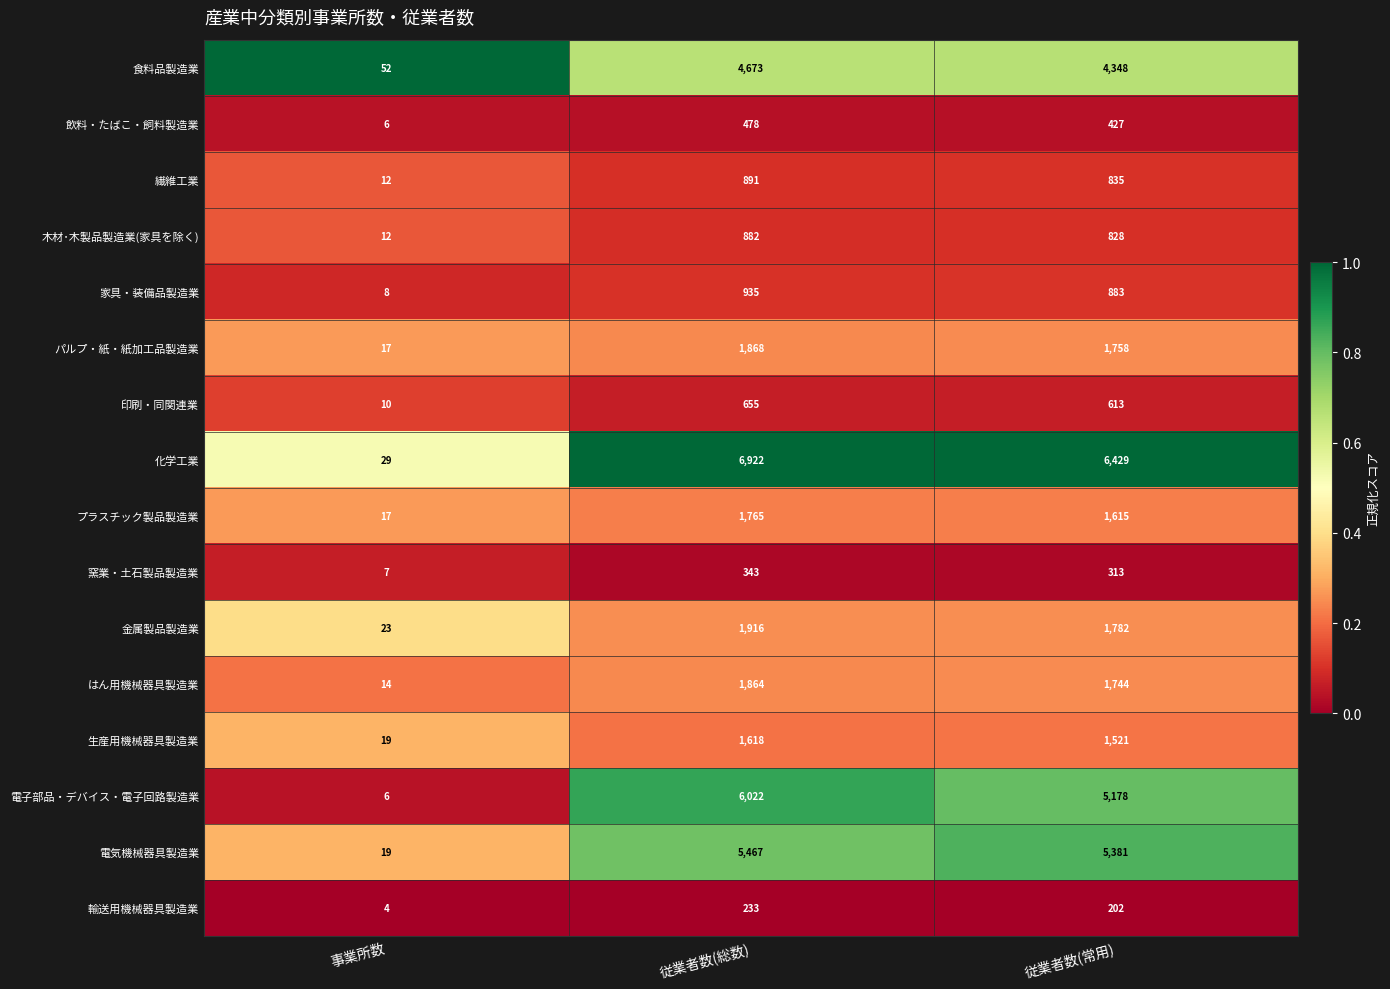

What is the total value across all series at 事業所数?

255